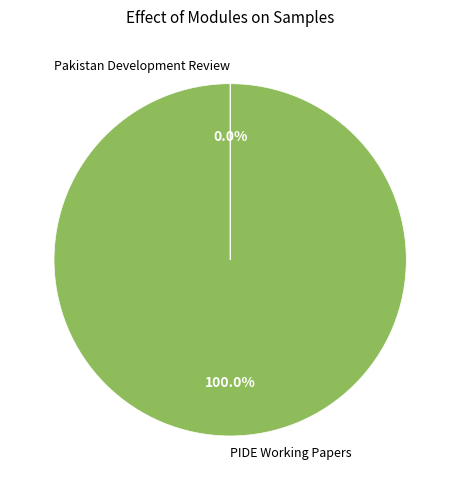

Does PIDE Working Papers account for over 50% of the chart?

Yes